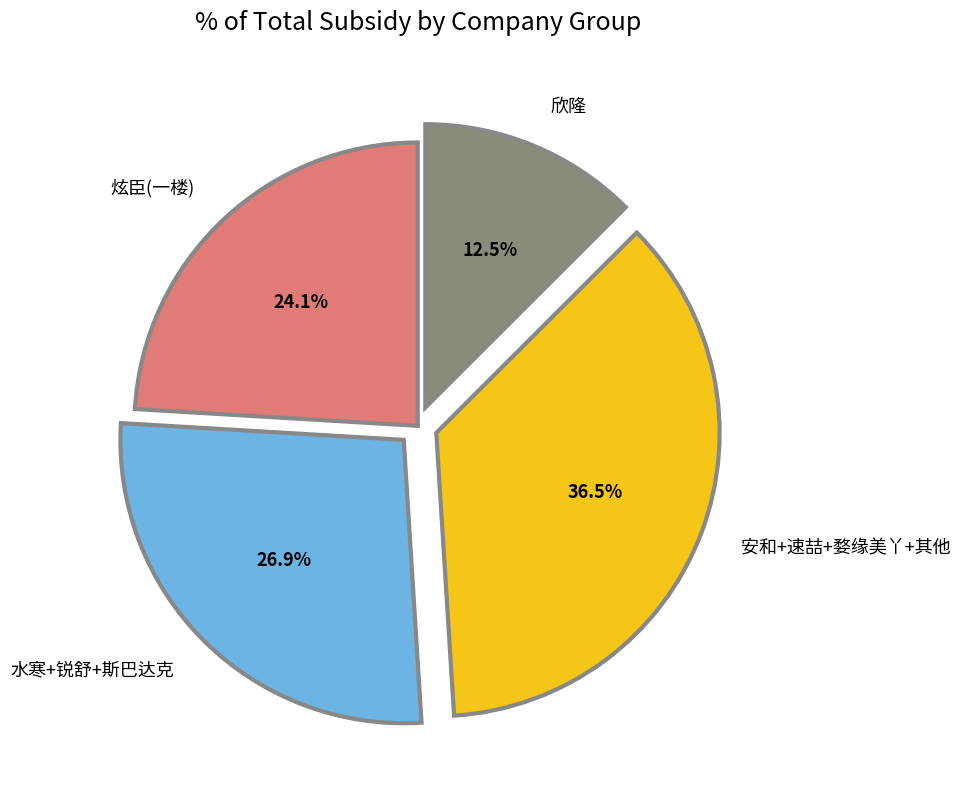

Is there a majority slice in this chart?

No